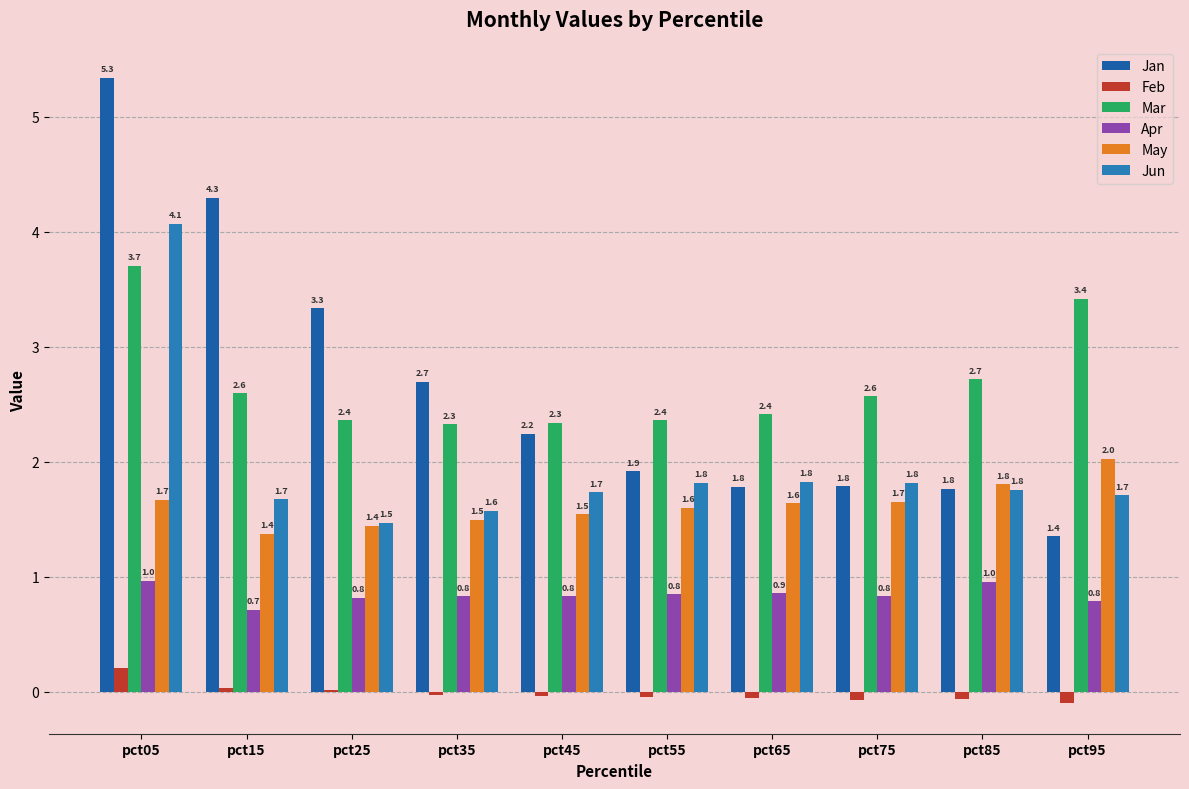

At which category does the chart reach its peak across all series?

pct05